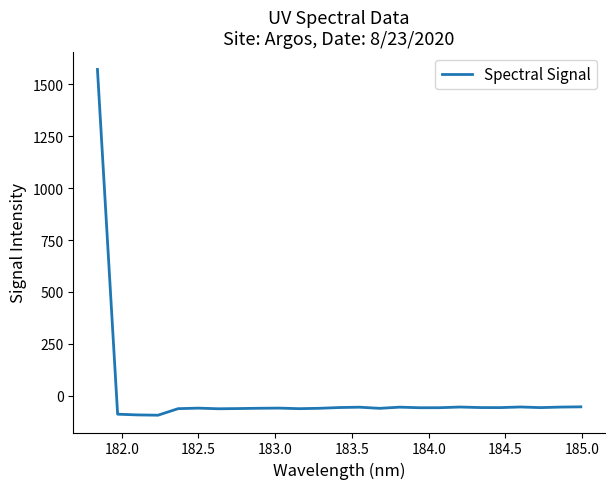

How many positive values are there?

1